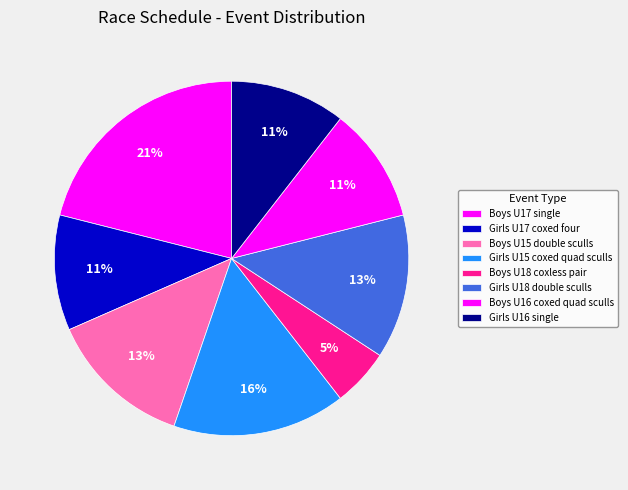

Is there any slice that represents more than half of the pie?

No